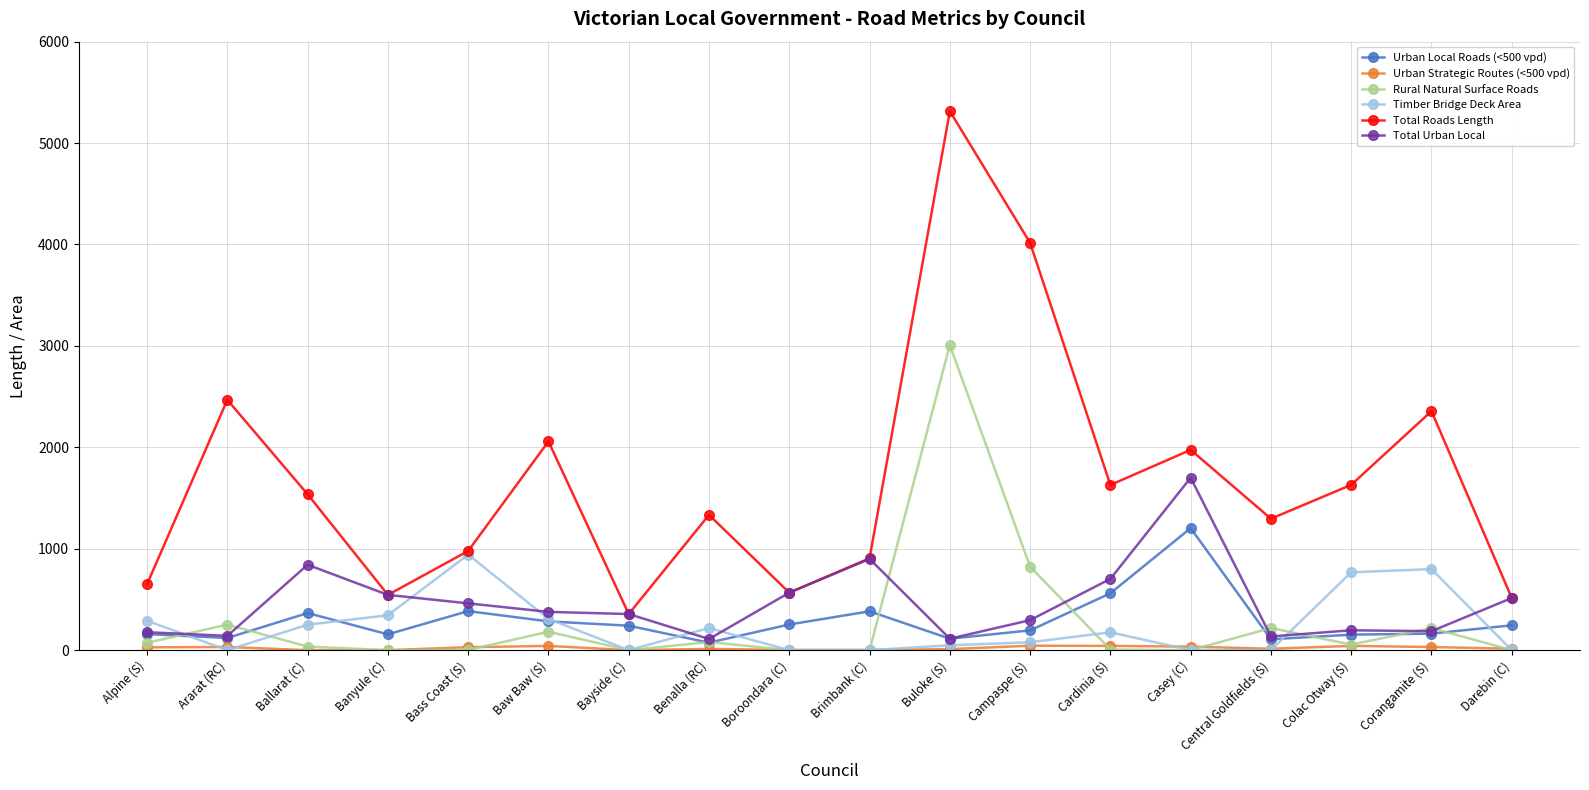

True or false: Total Urban Local has more than 0 points higher than both neighbors.

True